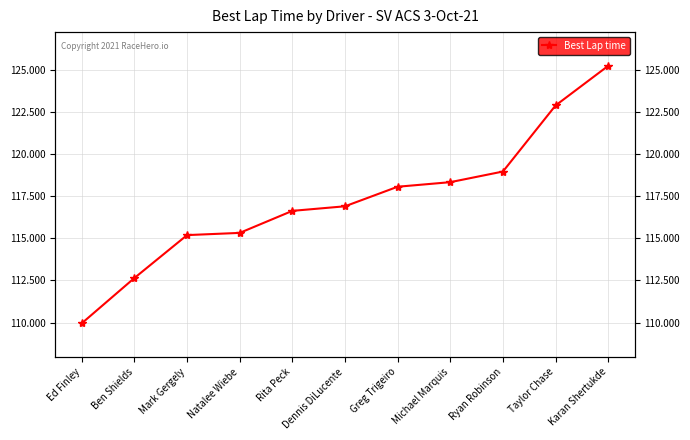

How many categories are shown in the chart?

11